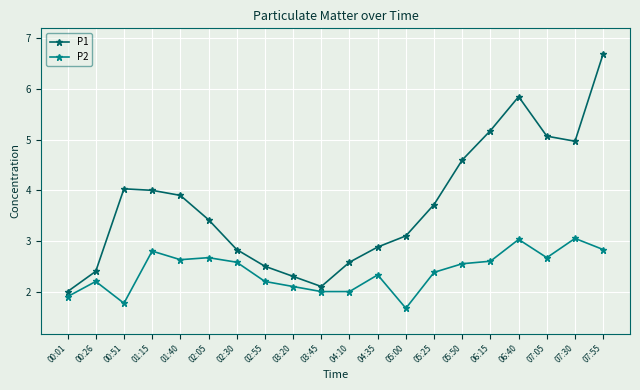

At which category does the chart reach its peak across all series?

07:55